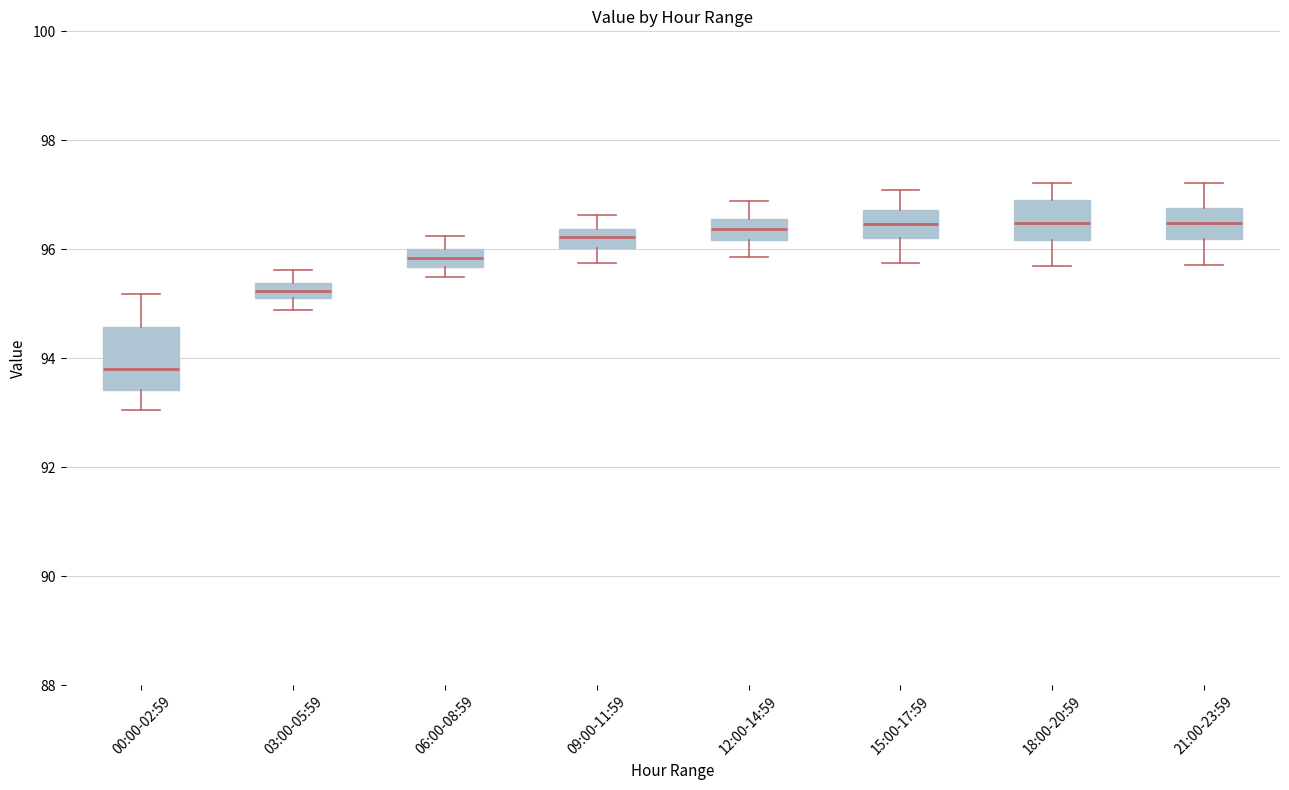

Where does the upper whisker of the box for 21:00-23:59 end on the y-axis? The values are not printed on the chart, so give them approximately, as read against the axis.

97.2